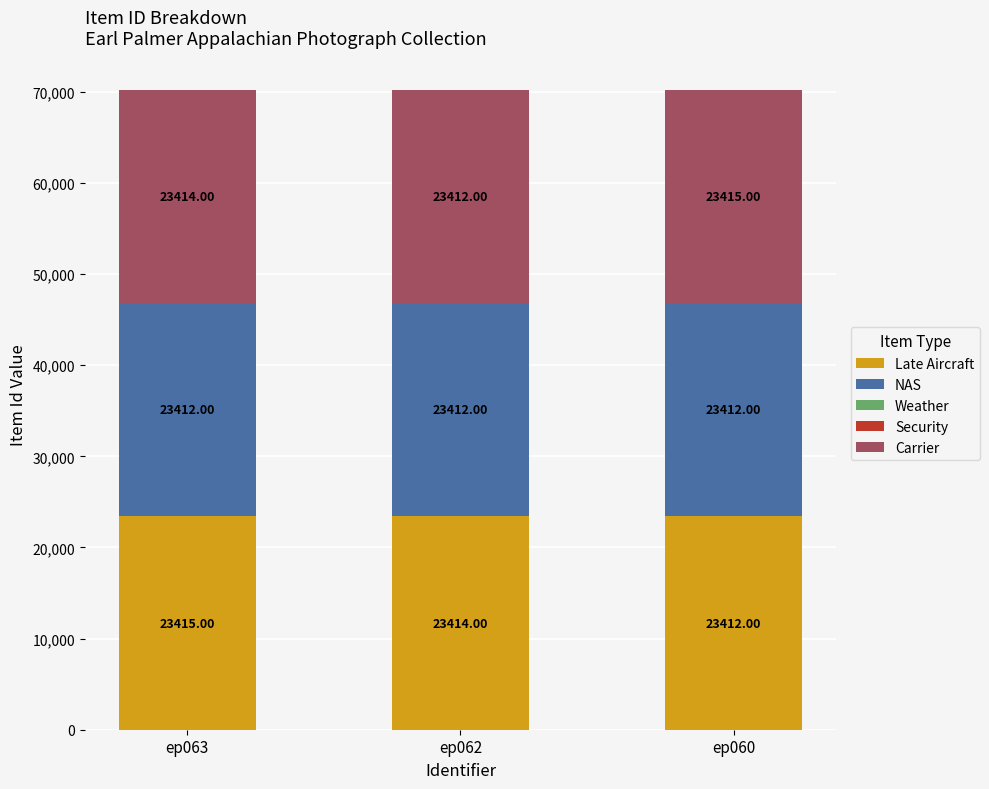

At which category is the sum across all series the highest?

ep063